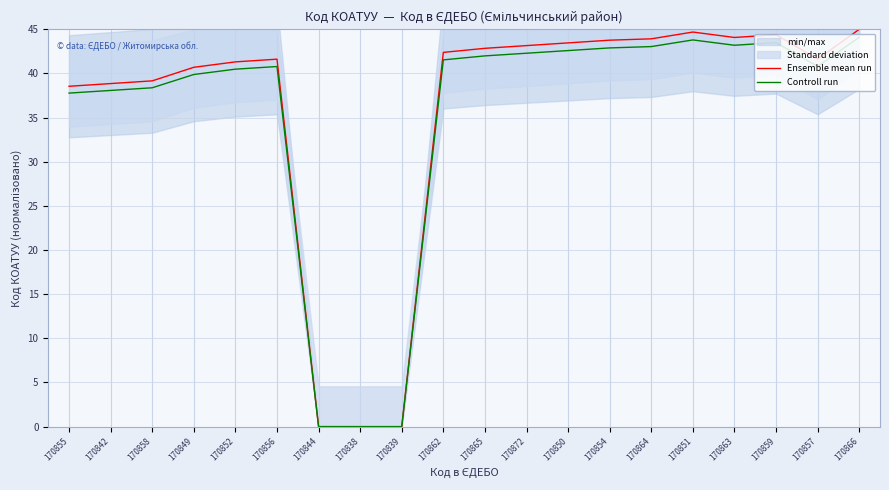

Which has a higher value, 170866 or 170862?

170866